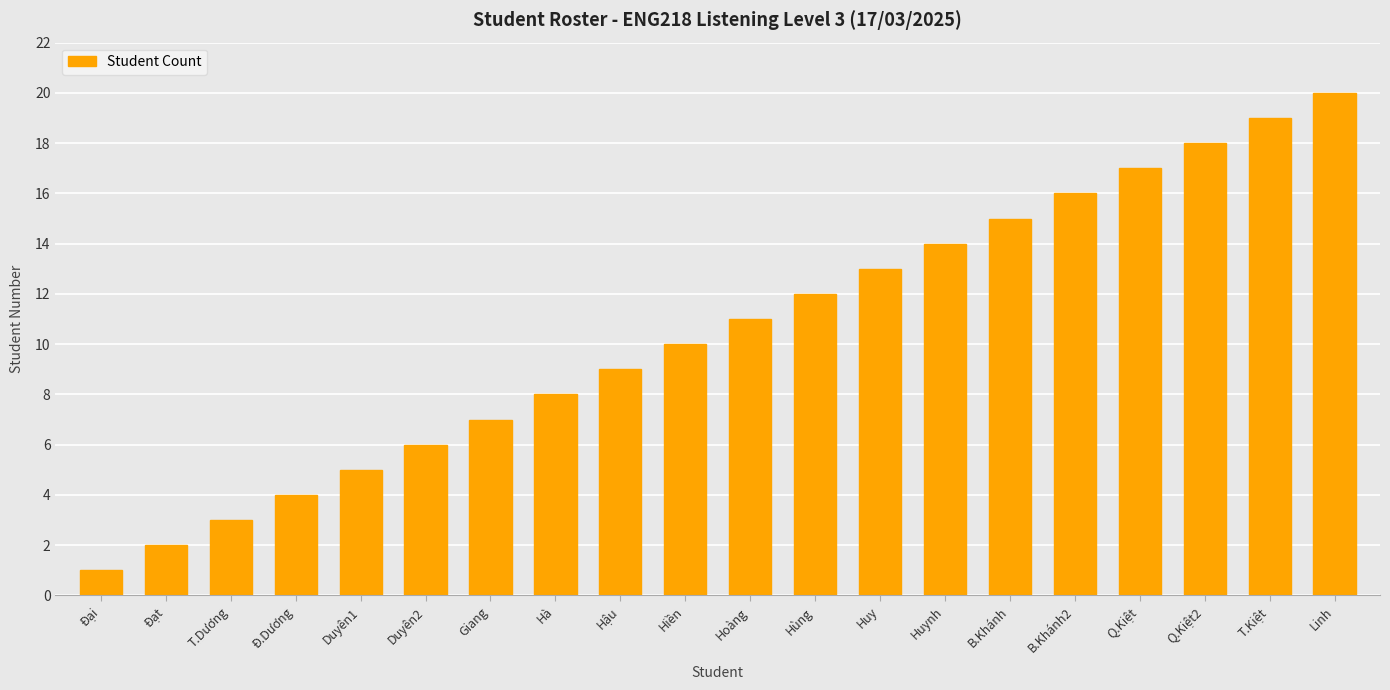

Reading right to left, transcribe all the data shown in this chart.

20	19	18	17	16	15	14	13	12	11	10	9	8	7	6	5	4	3	2	1